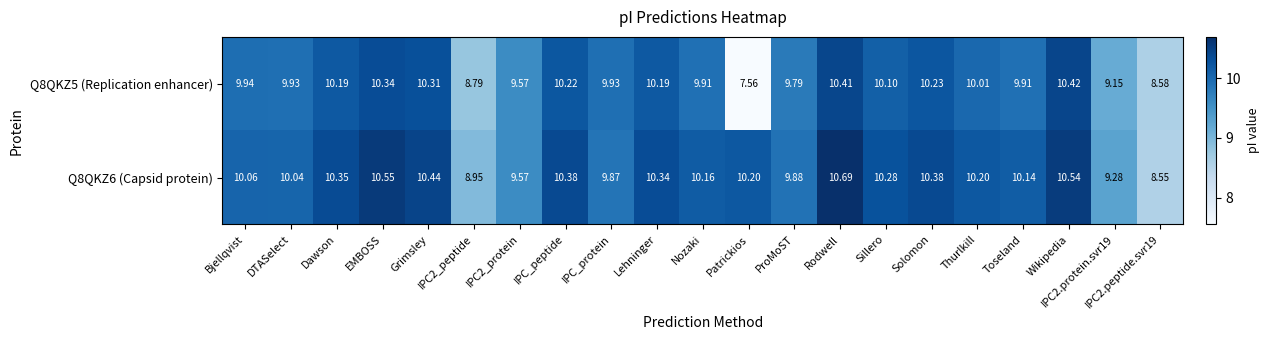

Which category has the highest value across all series?

Rodwell